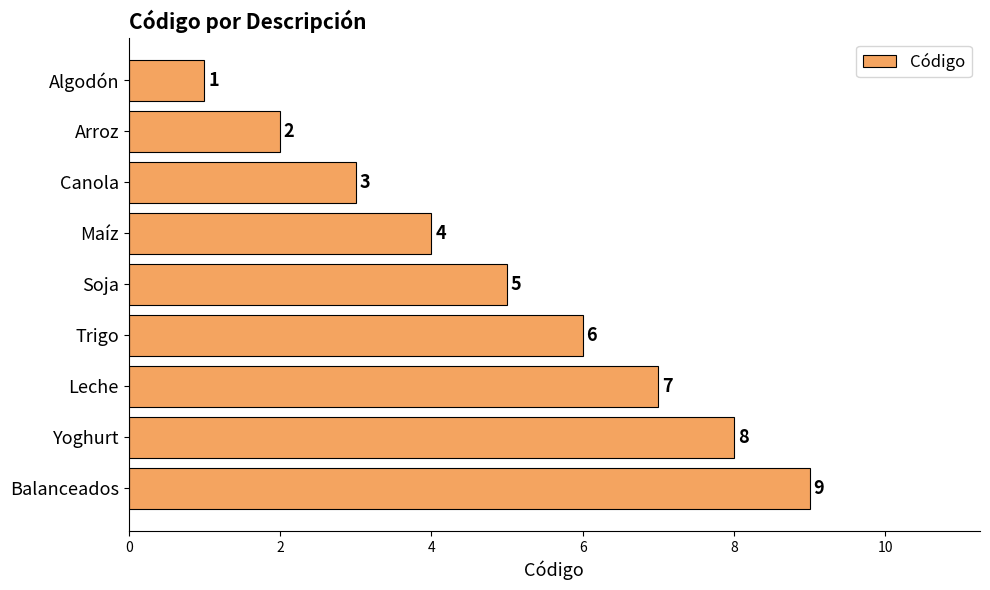

Are the bars horizontal?

Yes